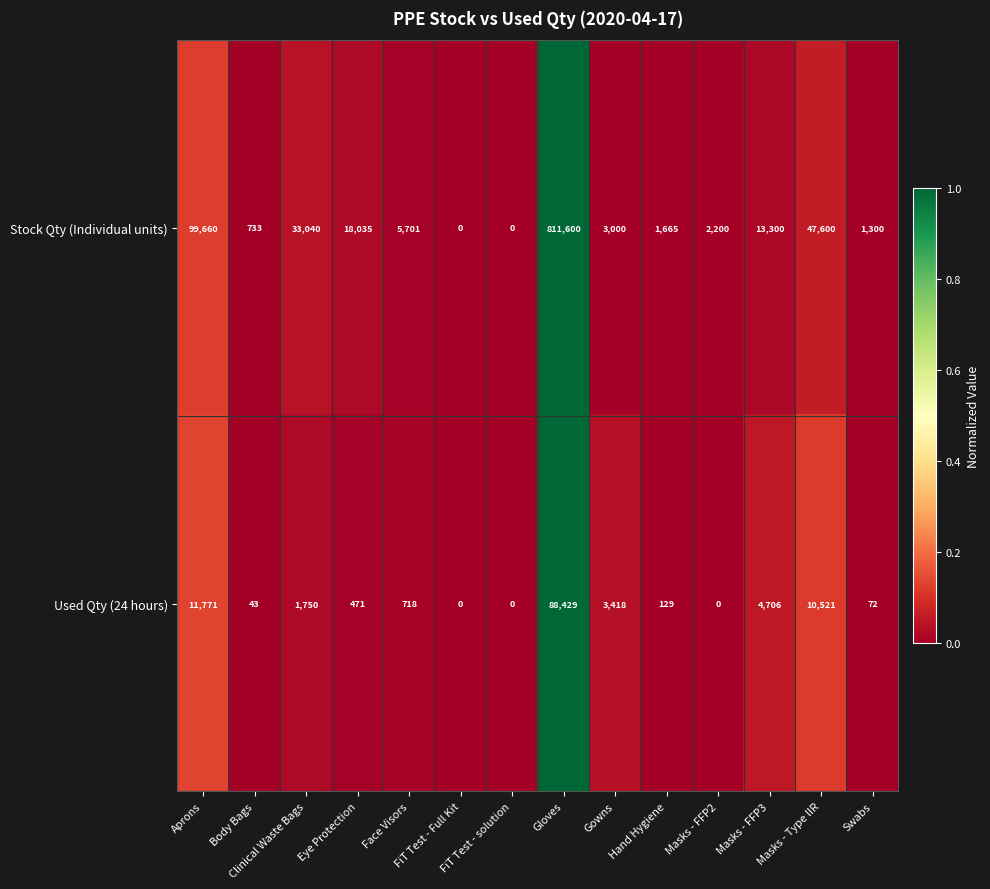

Rank the series by their maximum value, from lowest to highest.

Used Qty (24 hours), Stock Qty (Individual units)